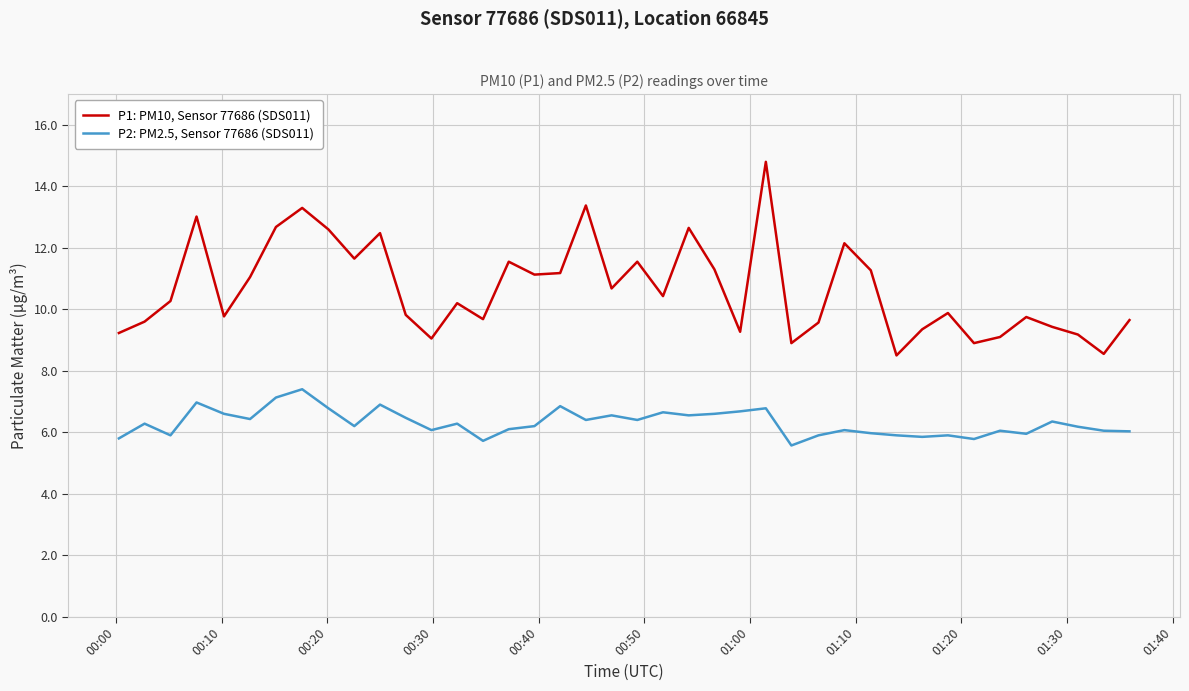

What is the greatest value displayed?

14.8